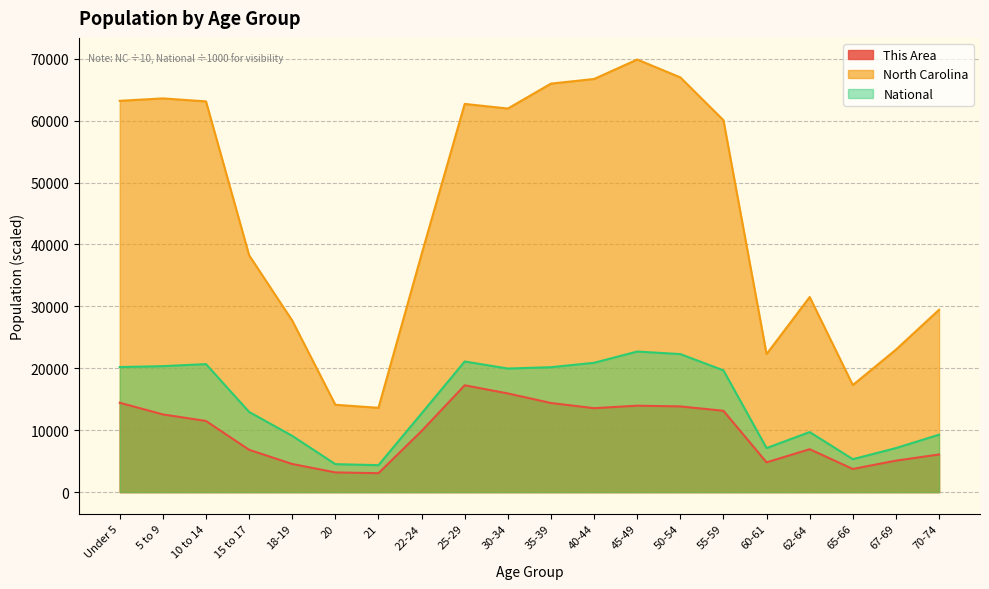

True or false: North Carolina has more than 1 interior local peaks.

True